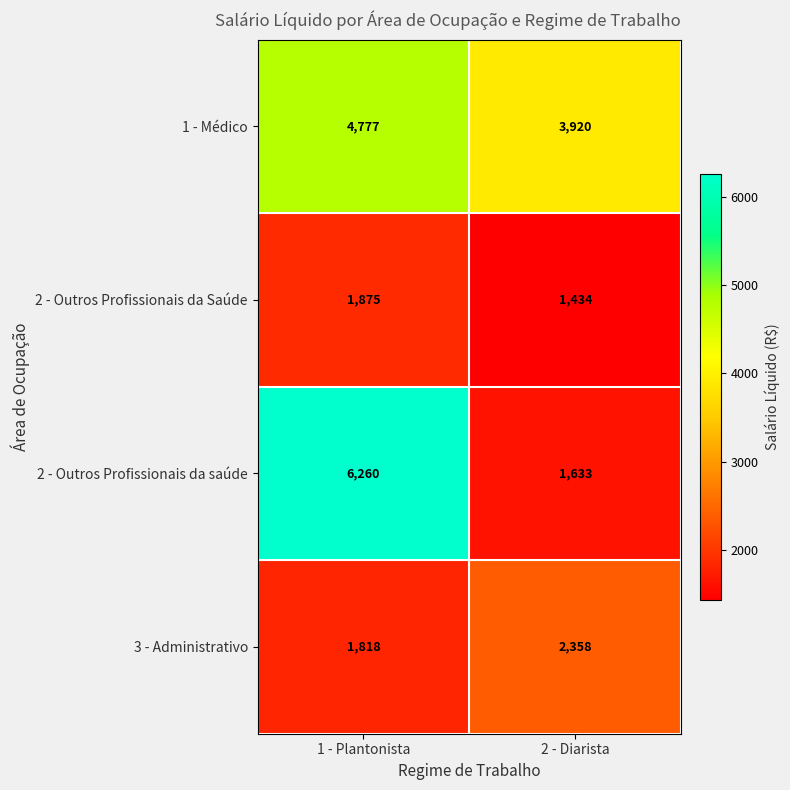

Reading left to right, what are all the values shown in this chart?

1 - Médico: 4777	3920
2 - Outros Profissionais da Saúde: 1875	1434
2 - Outros Profissionais da saúde: 6260	1633
3 - Administrativo: 1818	2358